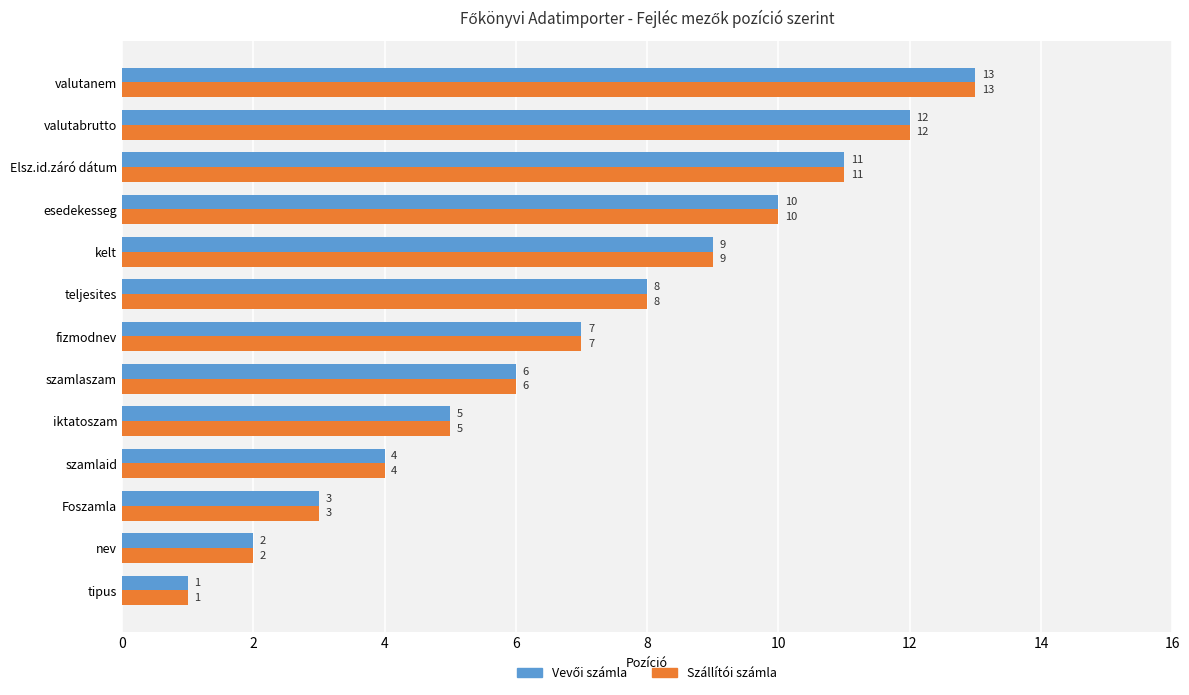

True or false: Szállítói számla has a value of 1 at tipus.

True